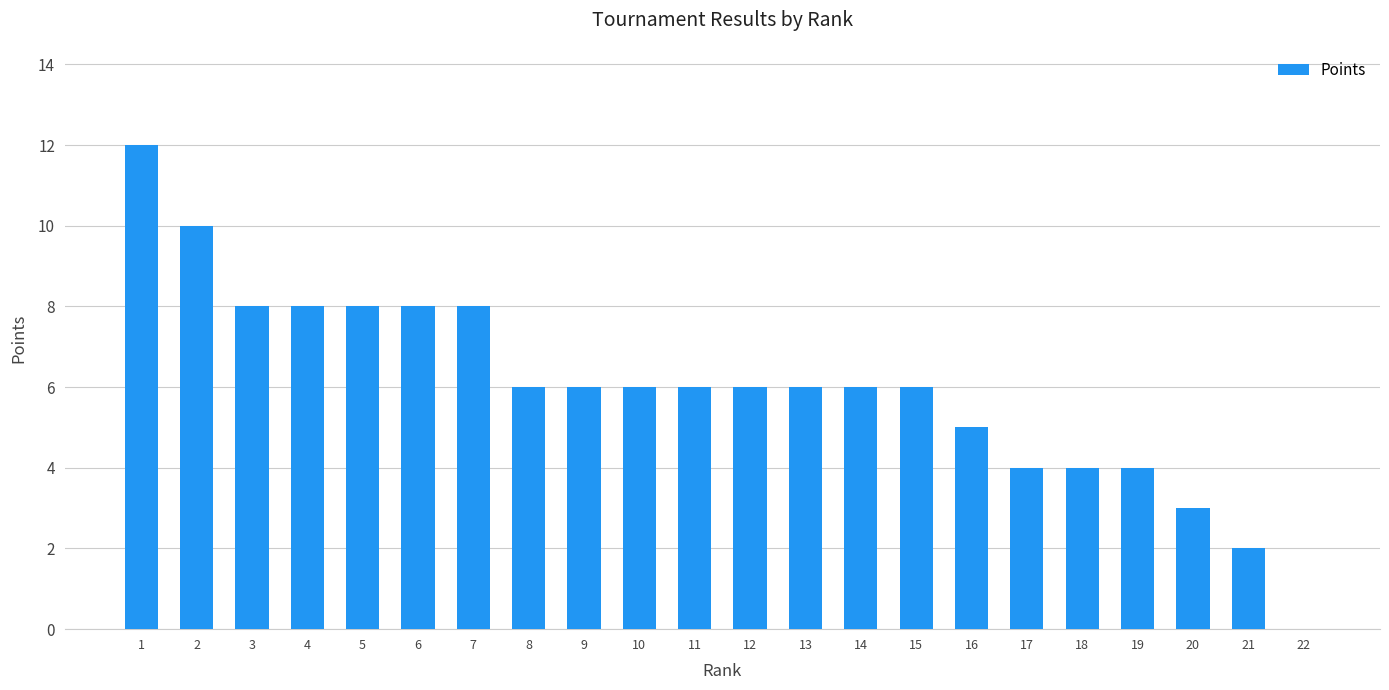

What is the change in value from 6 to 15?

-2